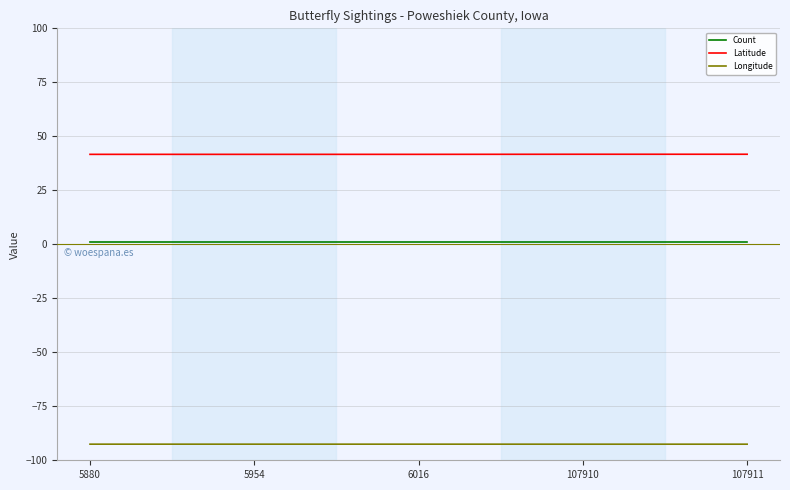

Rank the series by their maximum value, from highest to lowest.

Latitude, Count, Longitude